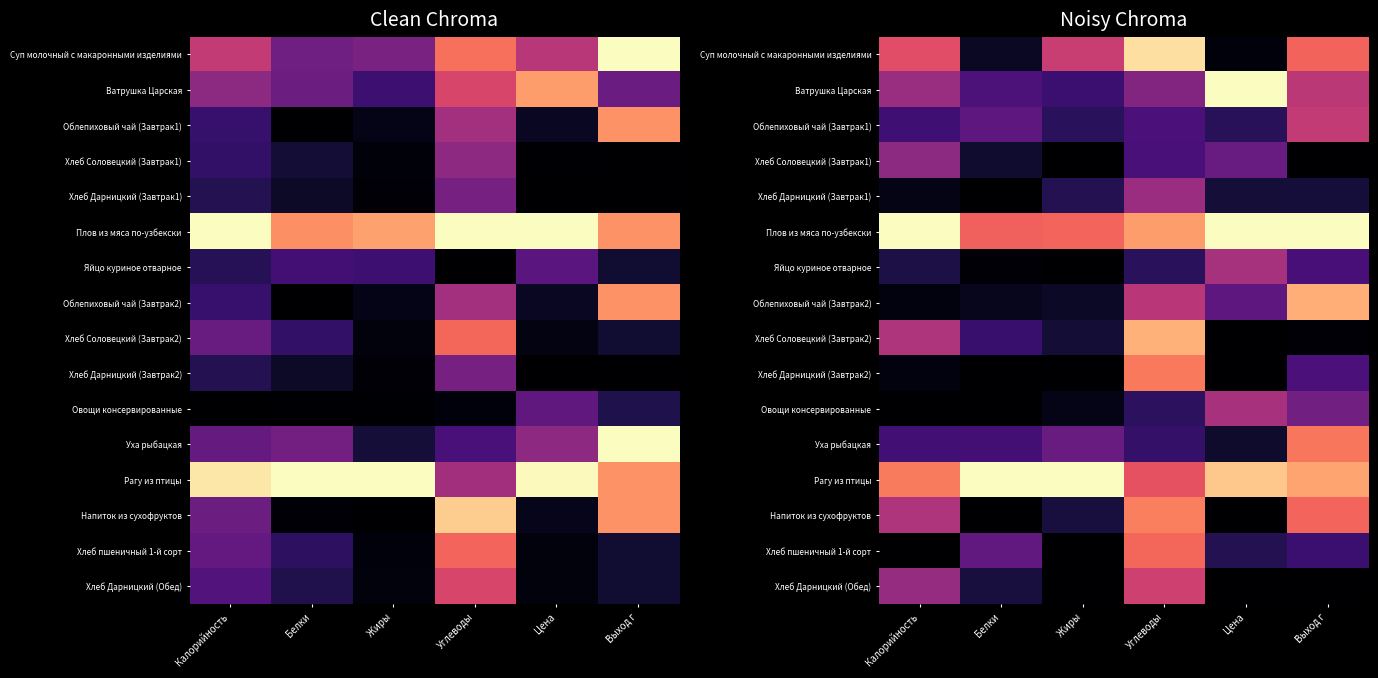

What is the difference between the second highest and minimum values in the Хлеб пшеничный 1-й сорт series?

0.3